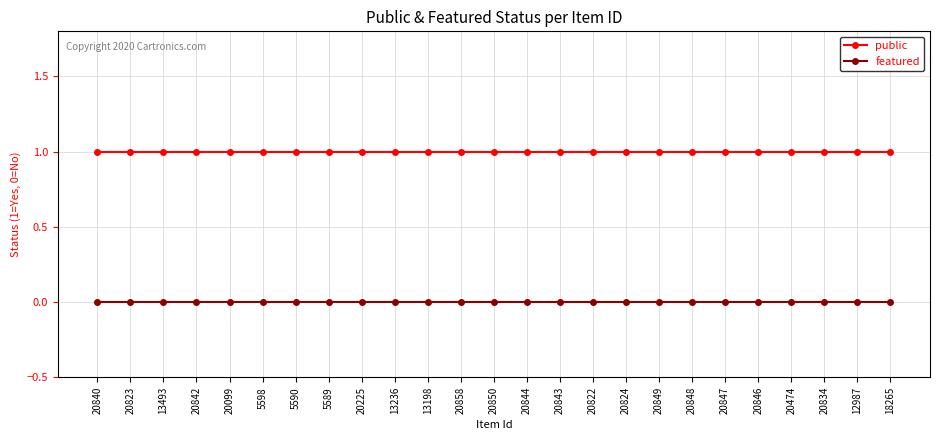

How many lines are shown in the chart?

2